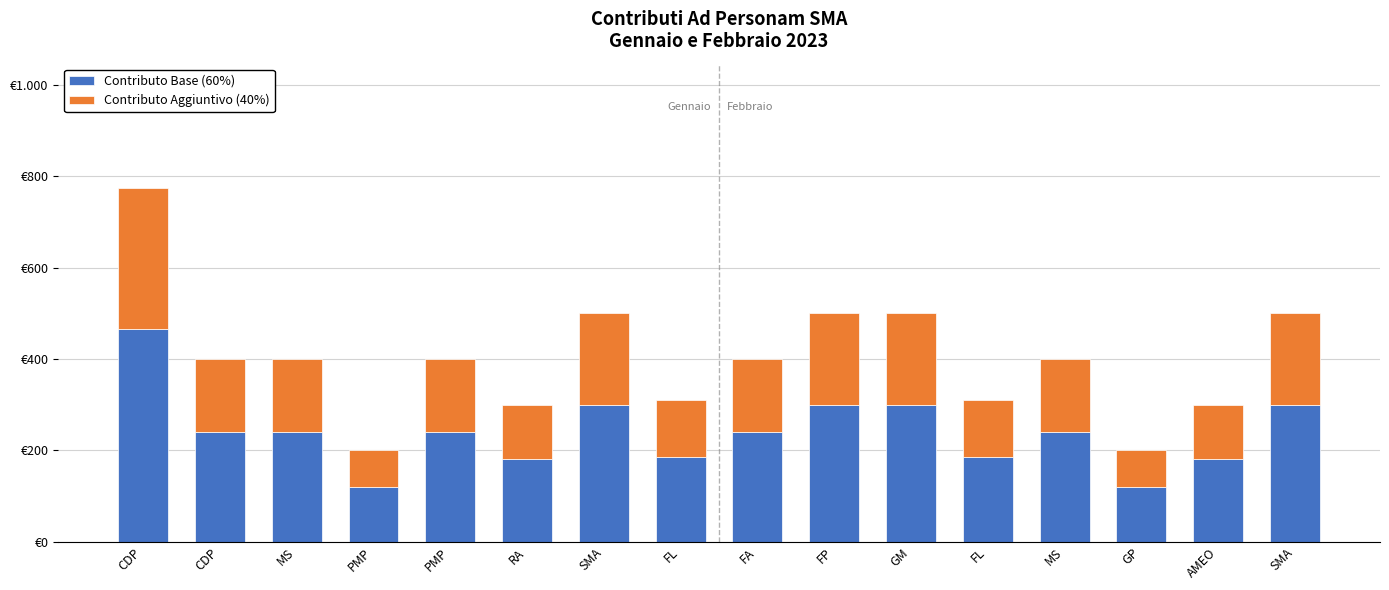

Which series has the widest spread of values?

Contributo Base (60%)